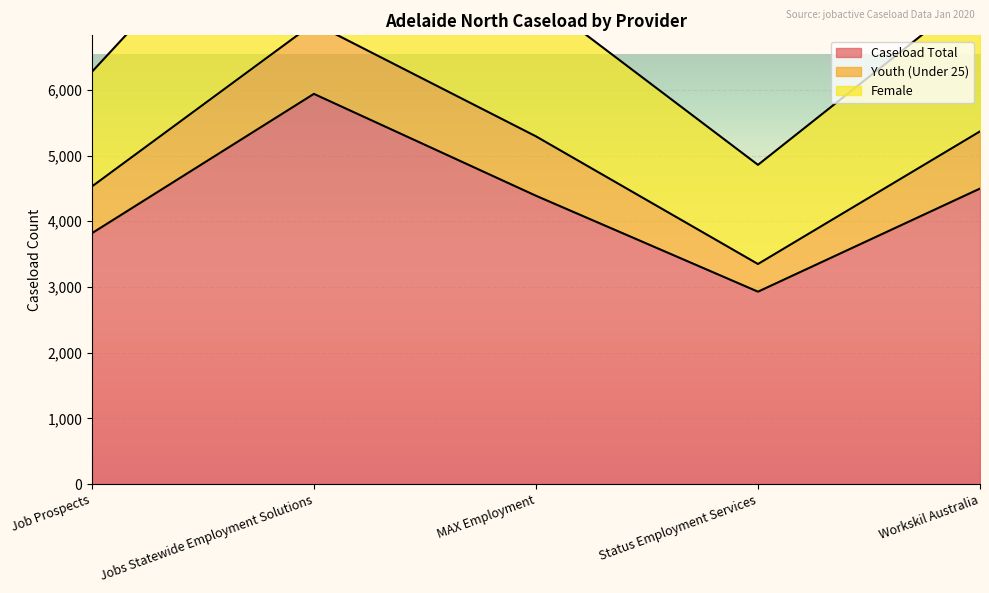

Which category has the highest value in the Caseload Total series?

Jobs Statewide Employment Solutions